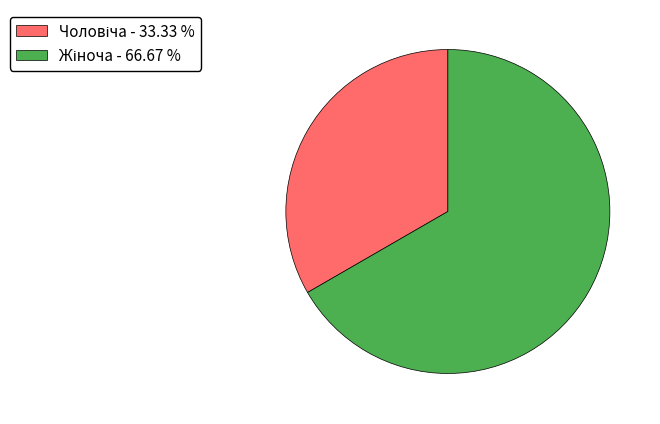

Is there a majority slice in this chart?

Yes